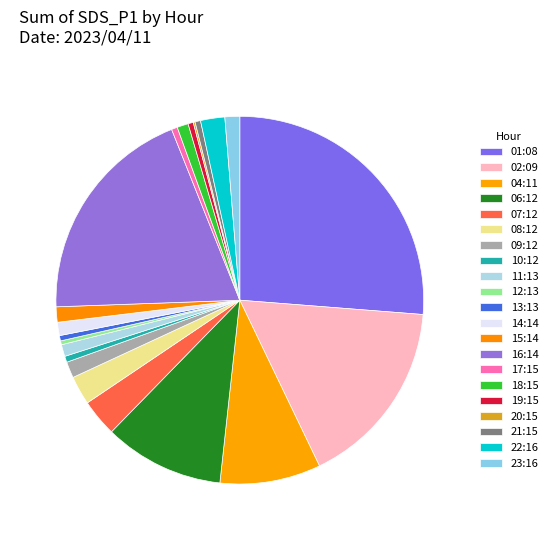

To the nearest percent, what is the combined percentage of 21:15 and 22:16?

3%